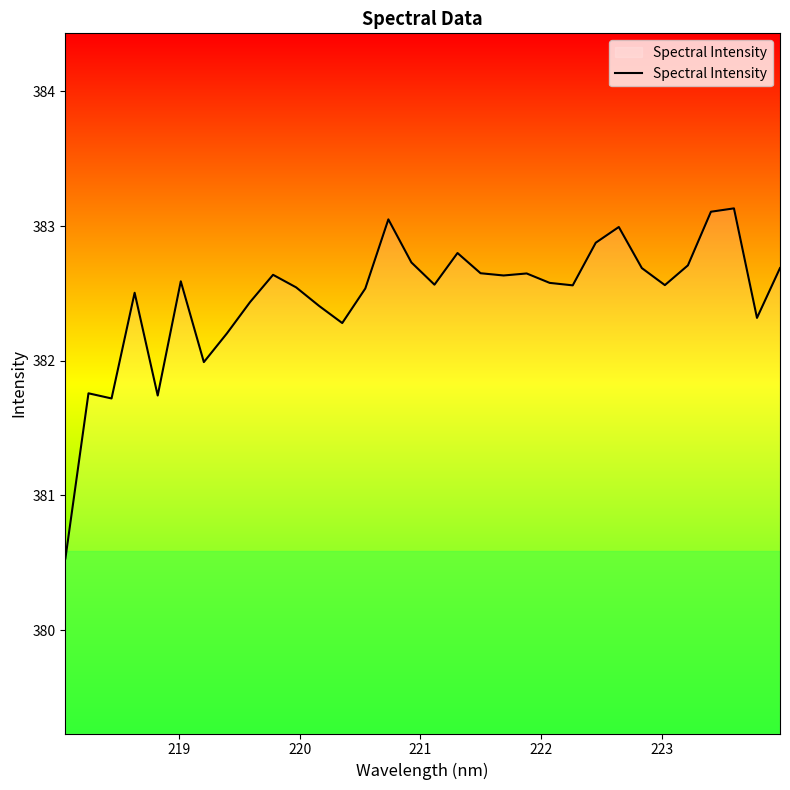

What is the smallest value displayed?

380.5